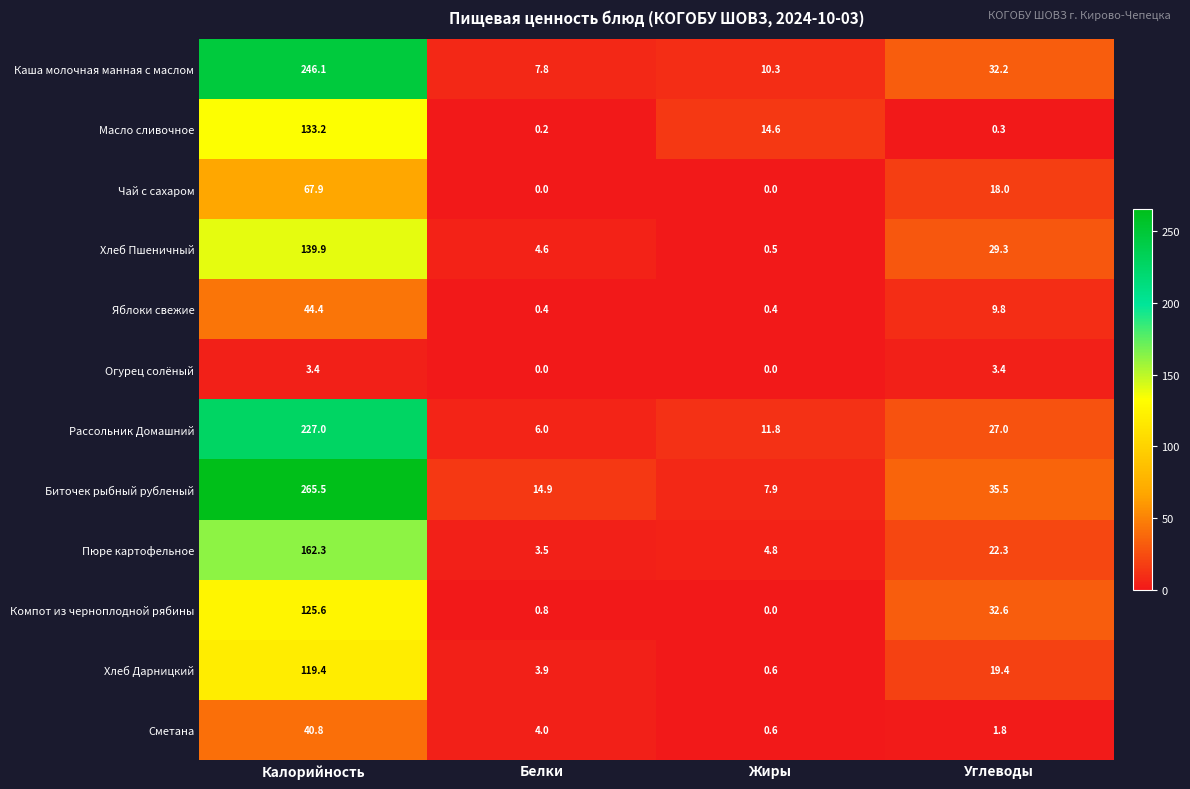

What is the difference between the Пюре картофельное values at Калорийность and Белки?

158.8